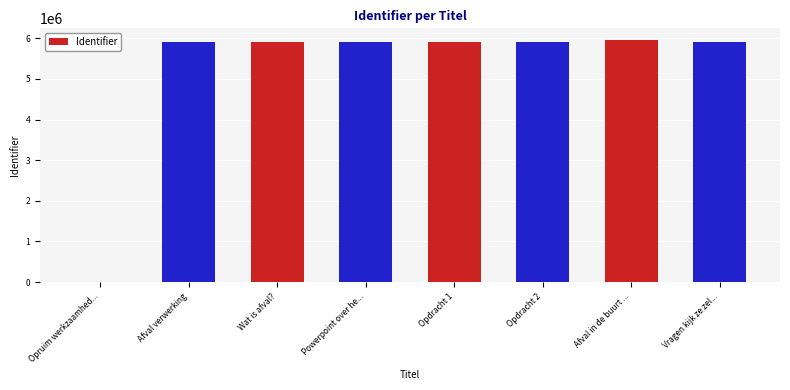

The value at Opdracht 2 is 9772653. True or false?

False